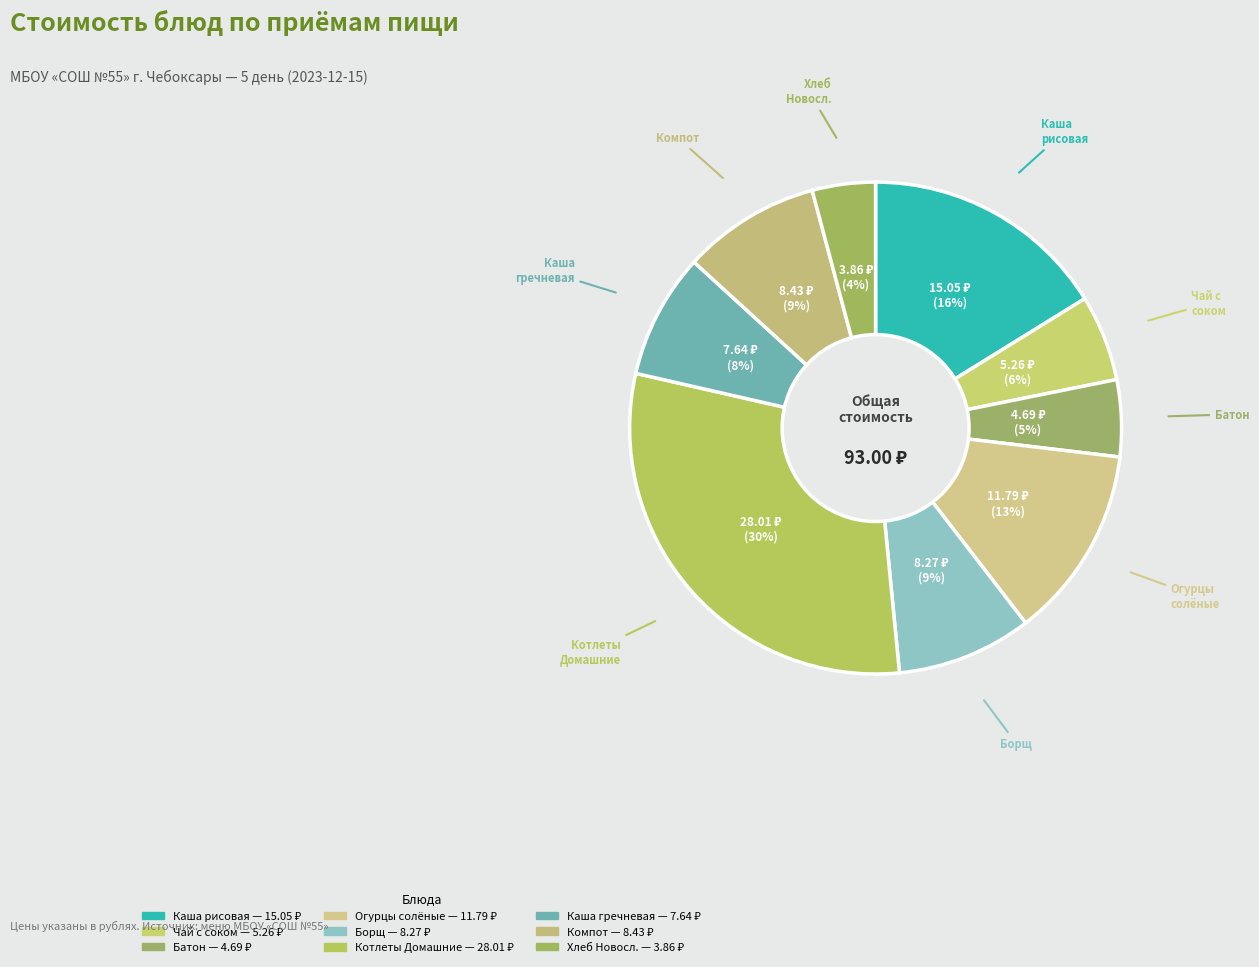

Count the number of slices in the pie.

9